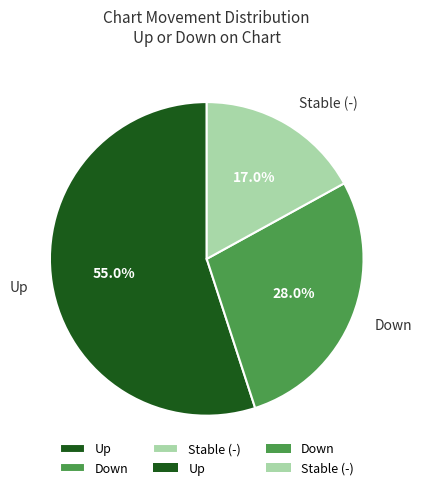

What is the majority slice?

Up